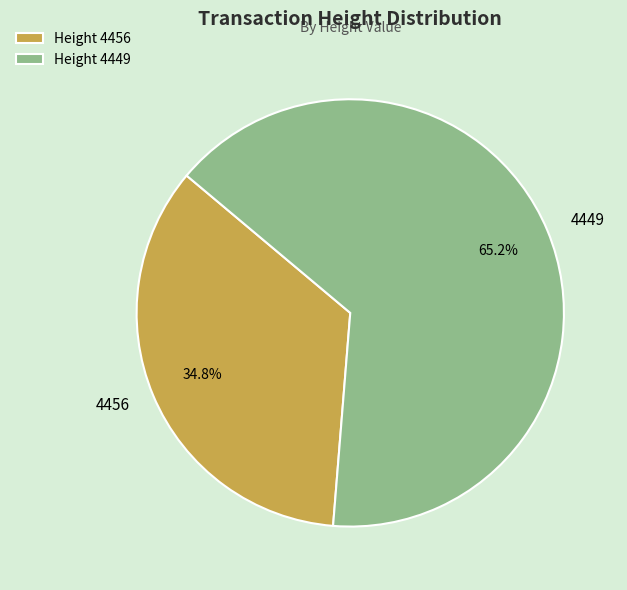

Rank the categories by value from highest to lowest.

4449, 4456